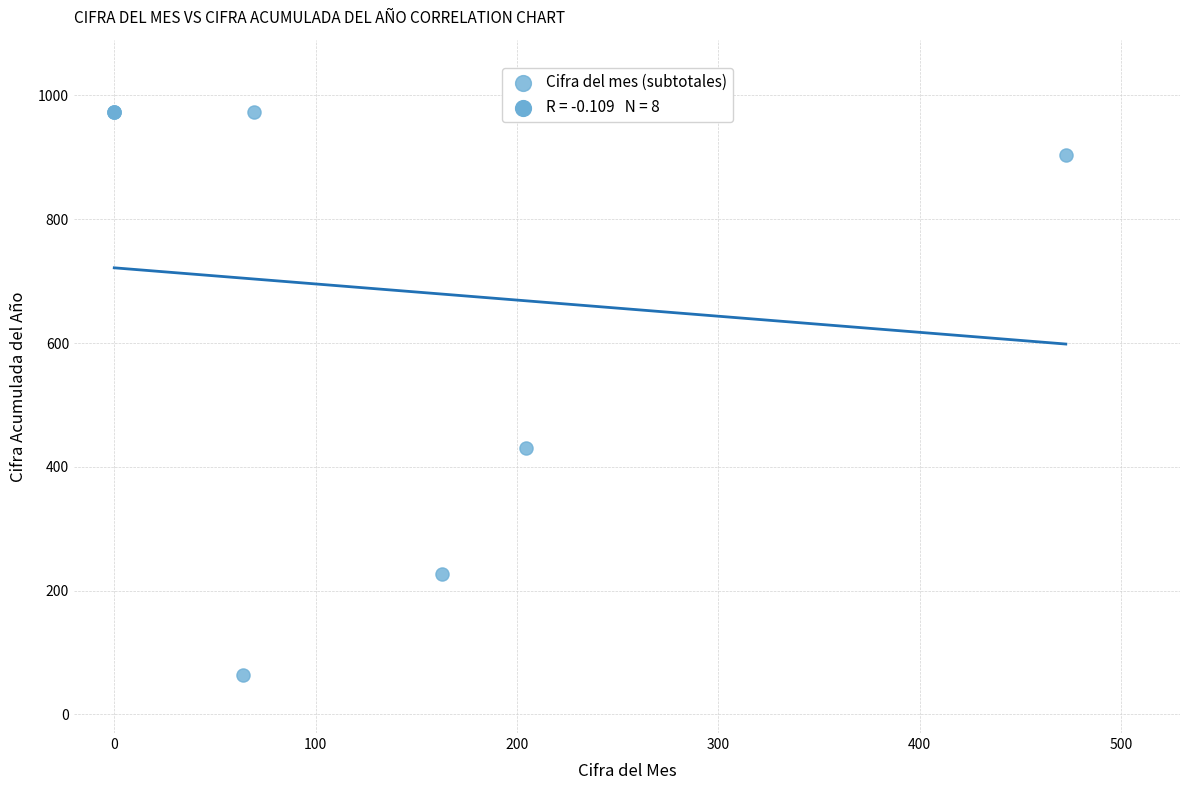

What Y value in the scatter plot is closest to 518?

431.1